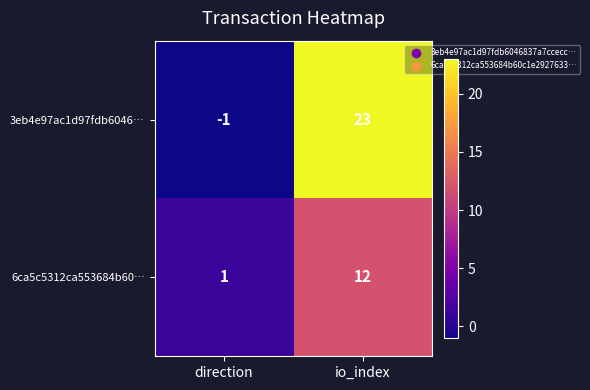

Which category has the highest value across all series?

io_index